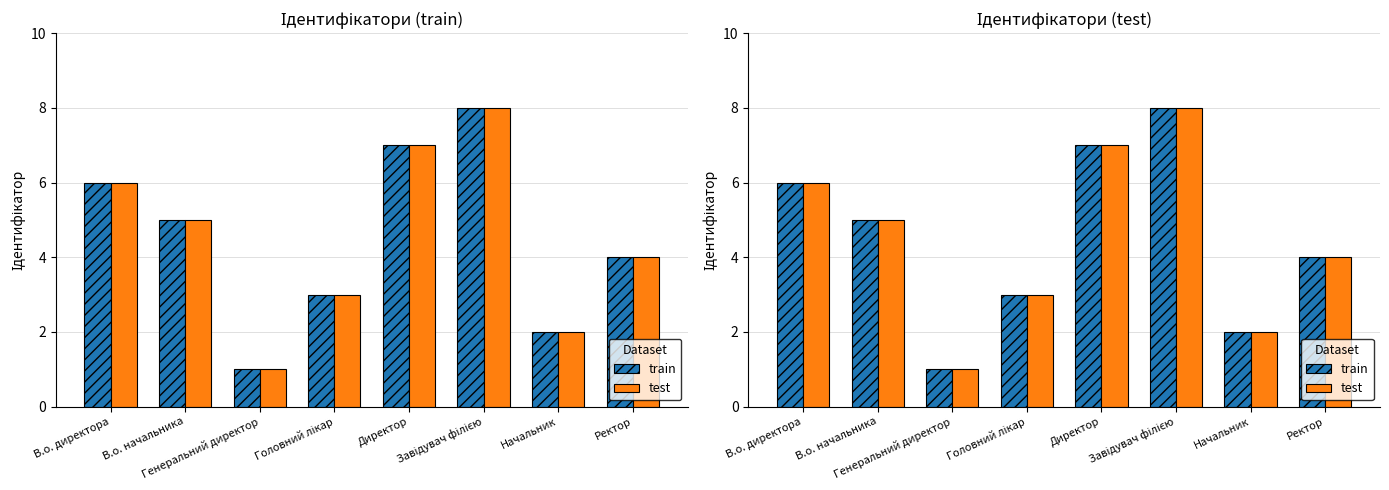

Which series has the widest spread of values?

train